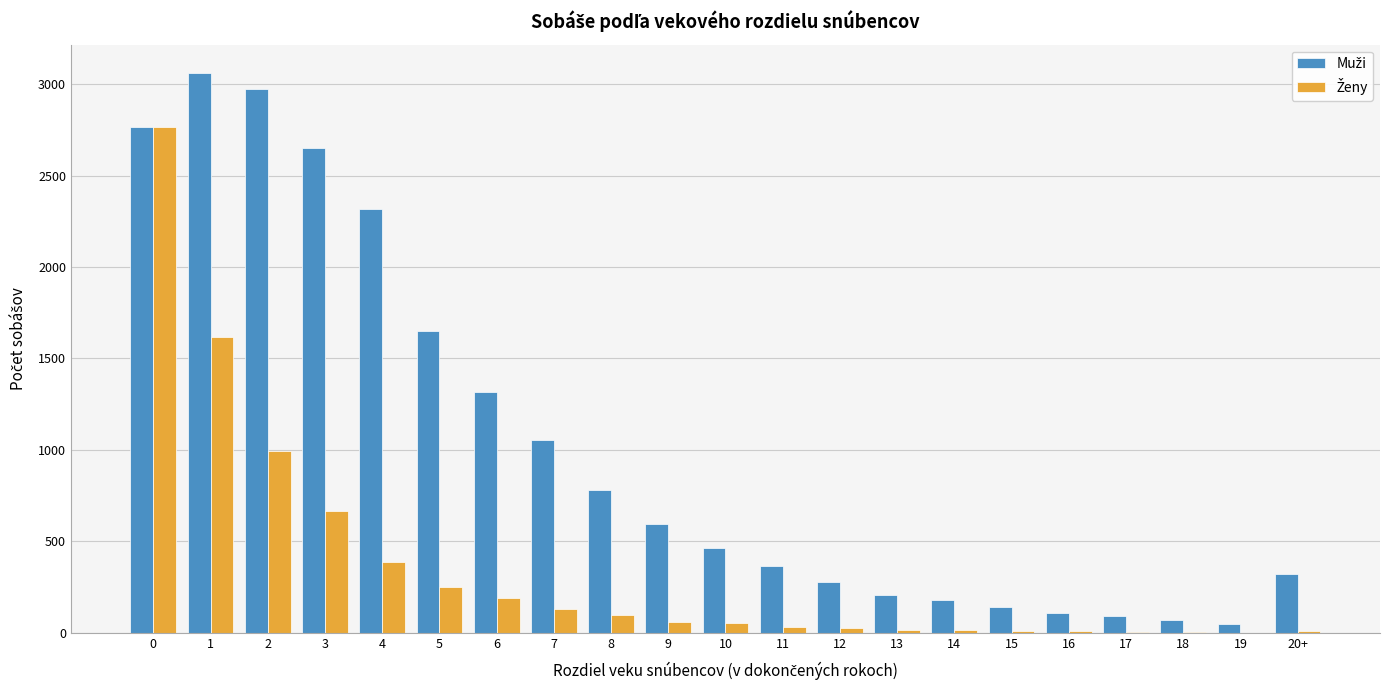

How many distinct data groups are displayed?

2